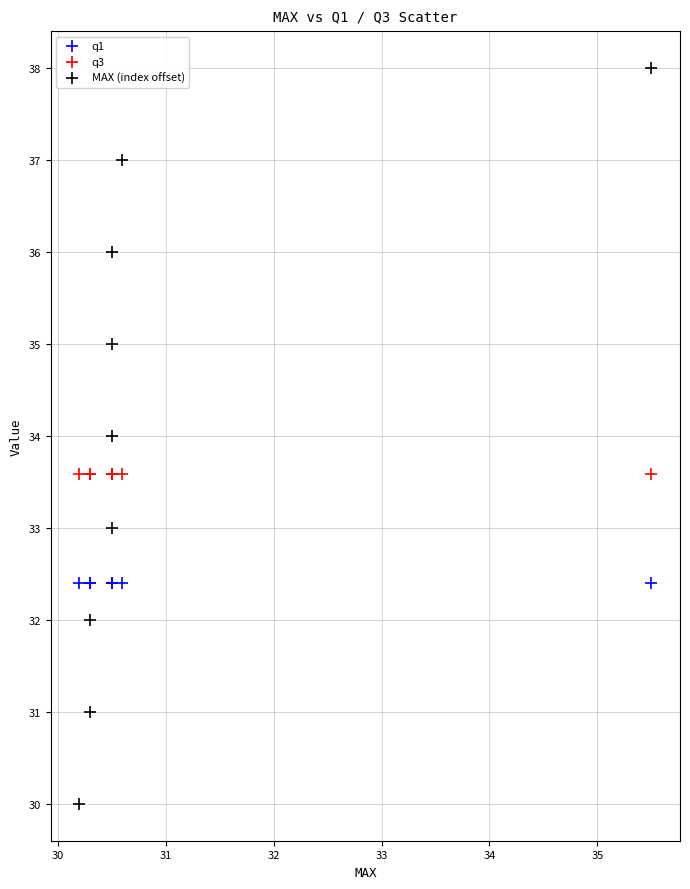

Which series contains the lowest Y value?

MAX (index offset)